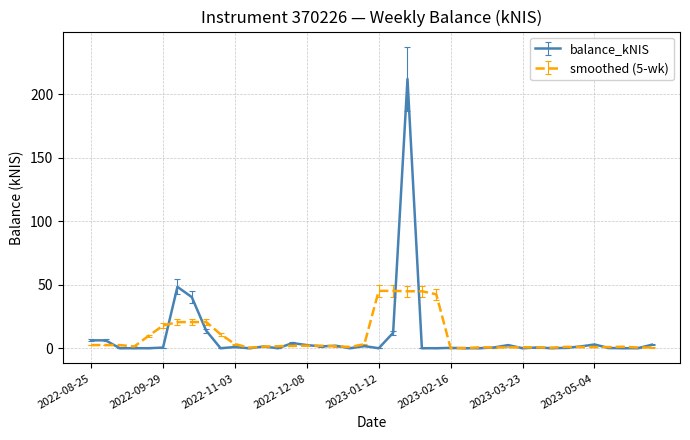

What are all the series names shown in the legend?

balance_kNIS, smoothed (5-wk)